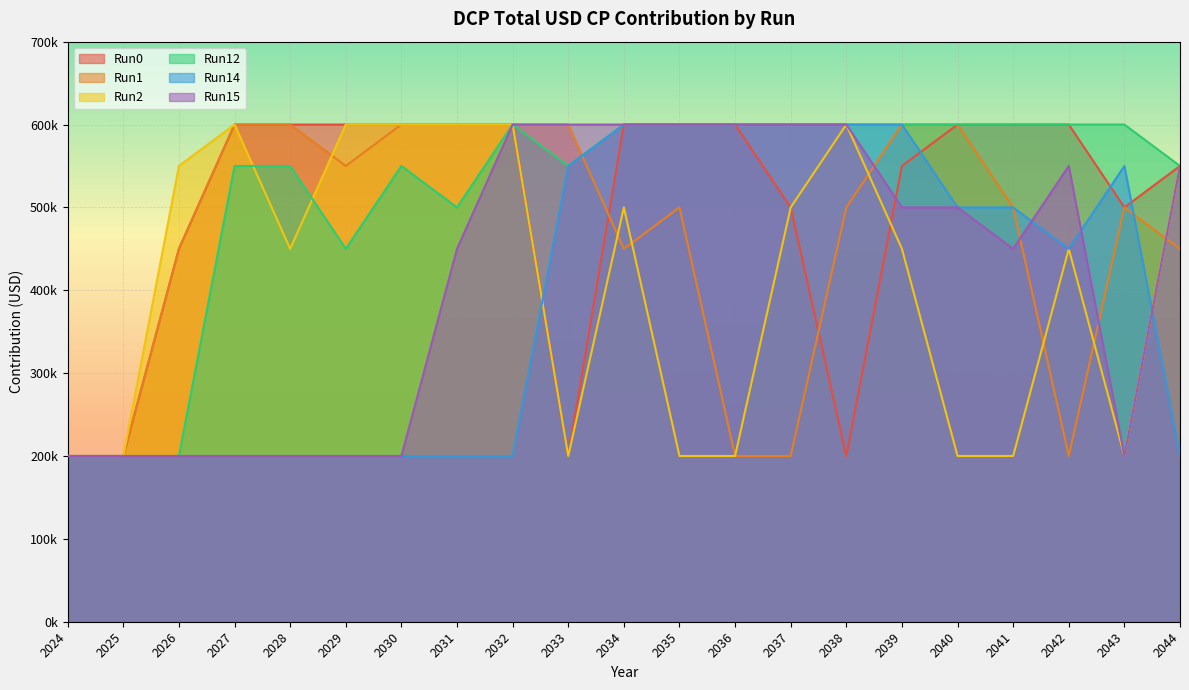

Between 2036 and 2039, which series saw the biggest shift?

Run1